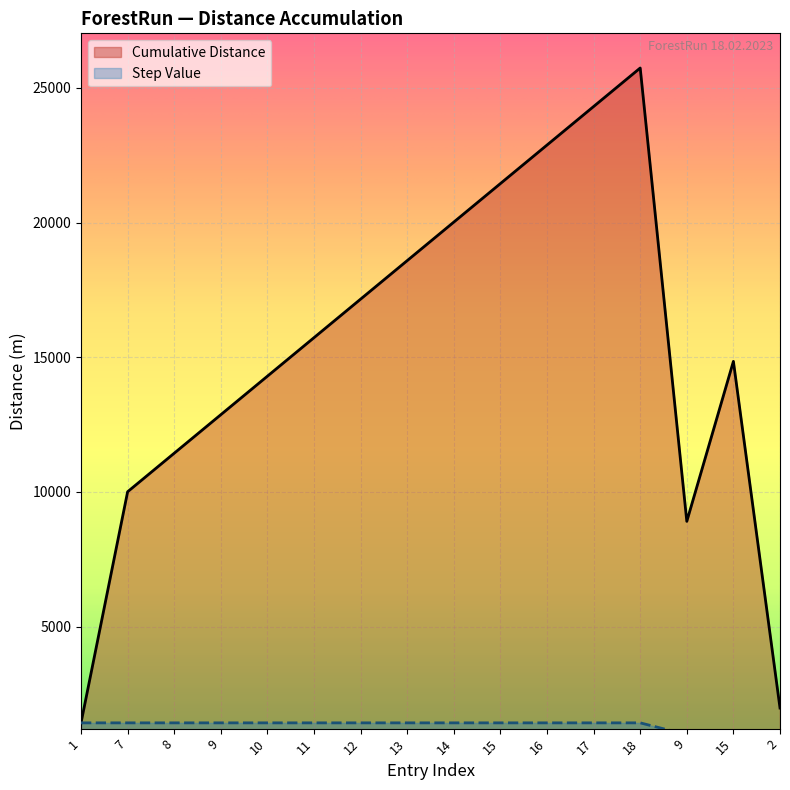

What is the smallest value displayed?

990